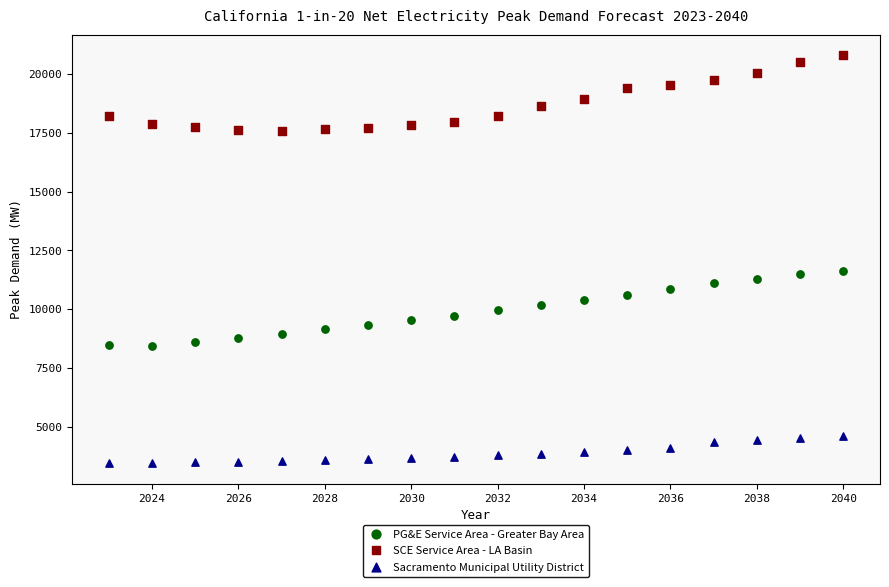

Across all data points, what is the range of Y values (max minus min)?

17342.4